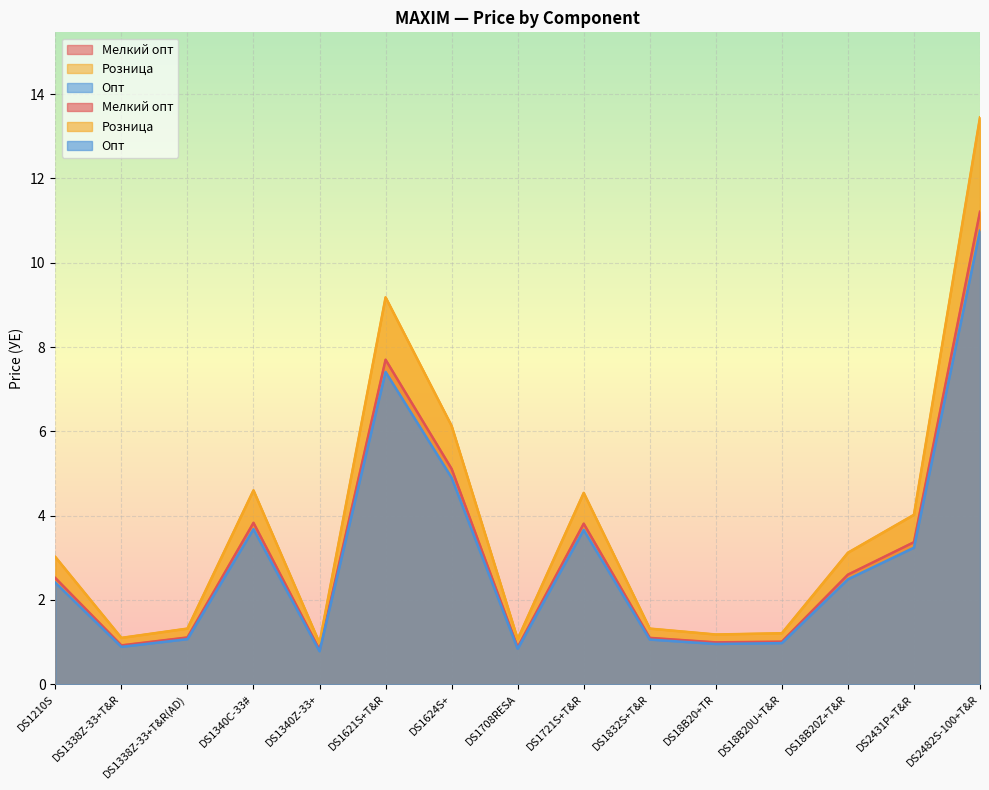

True or false: Мелкий опт and Розница cross at least once.

False